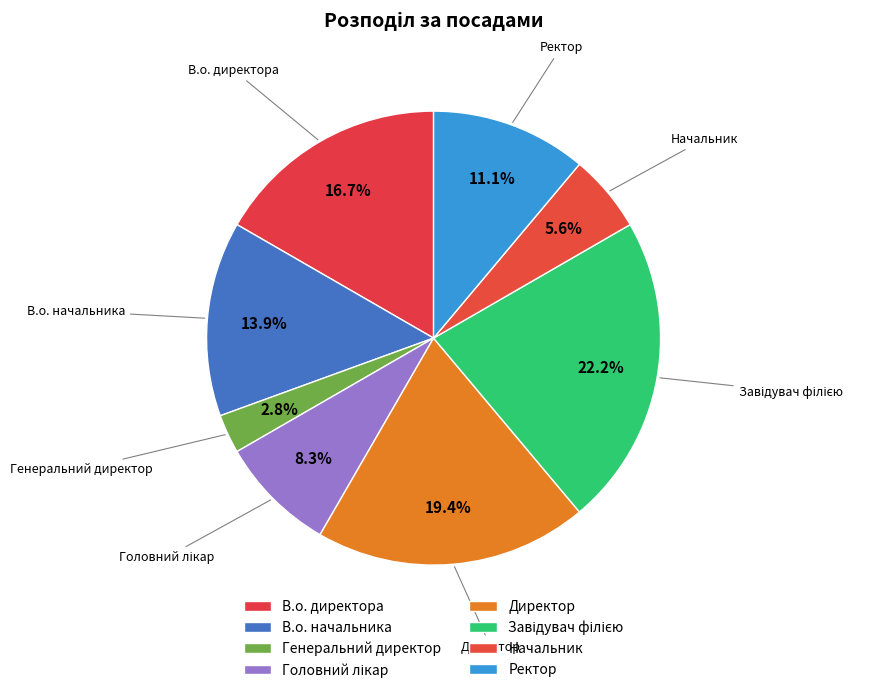

To the nearest percent, what percentage of the pie is Головний лікар?

8%